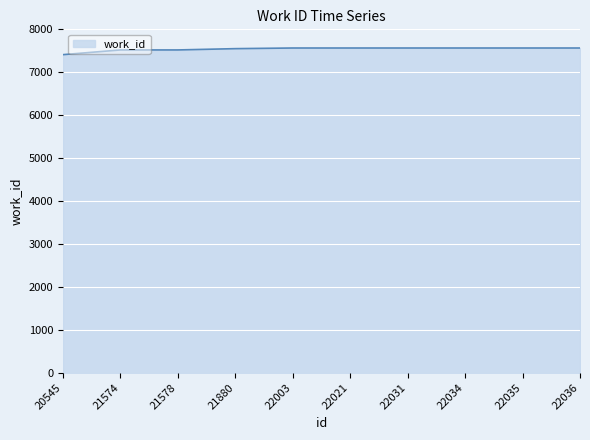

The chart shows a value of 12150 at 22034. True or false?

False